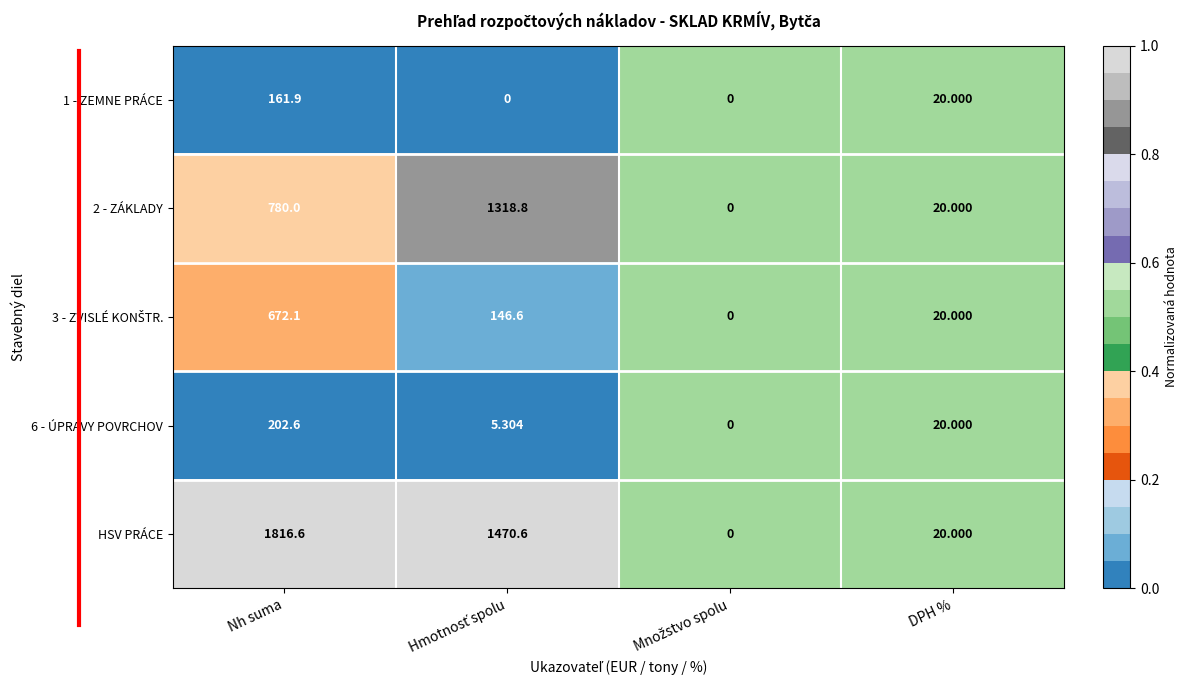

At which label is 2 - ZÁKLADY closest to 659?

Nh suma